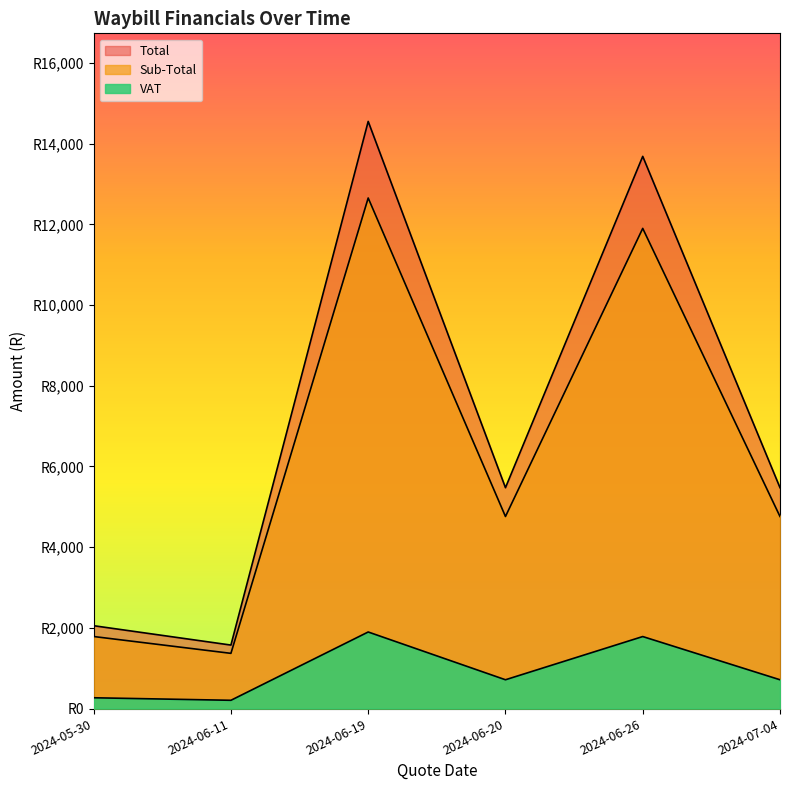

What is the spread (max minus min) of values at 2024-06-20?

4760.0